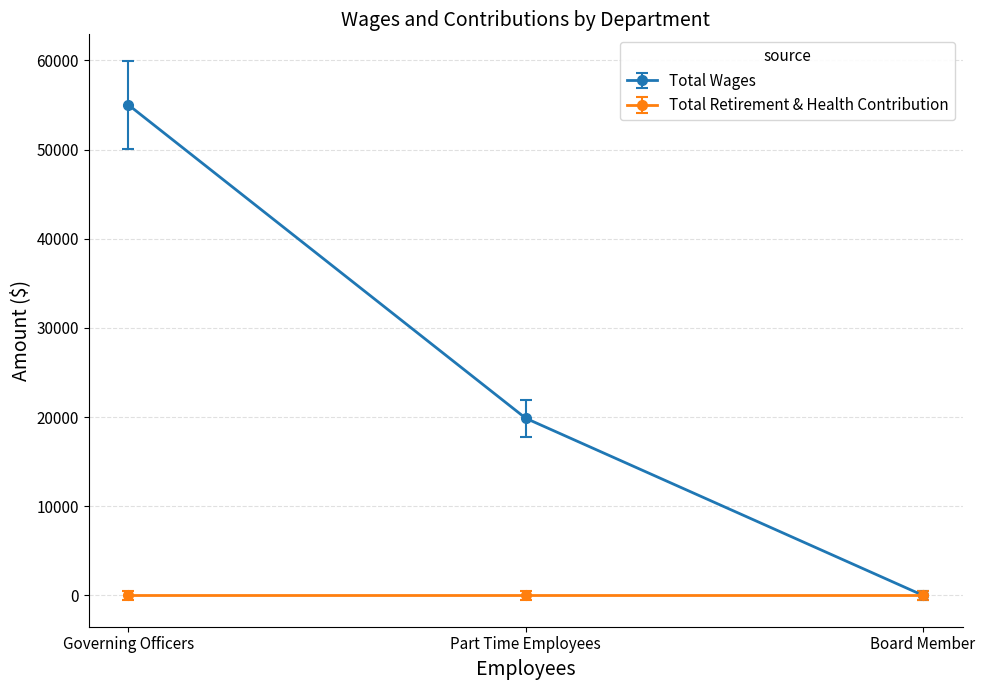

What is the label of the 1st point from the right?

Board Member